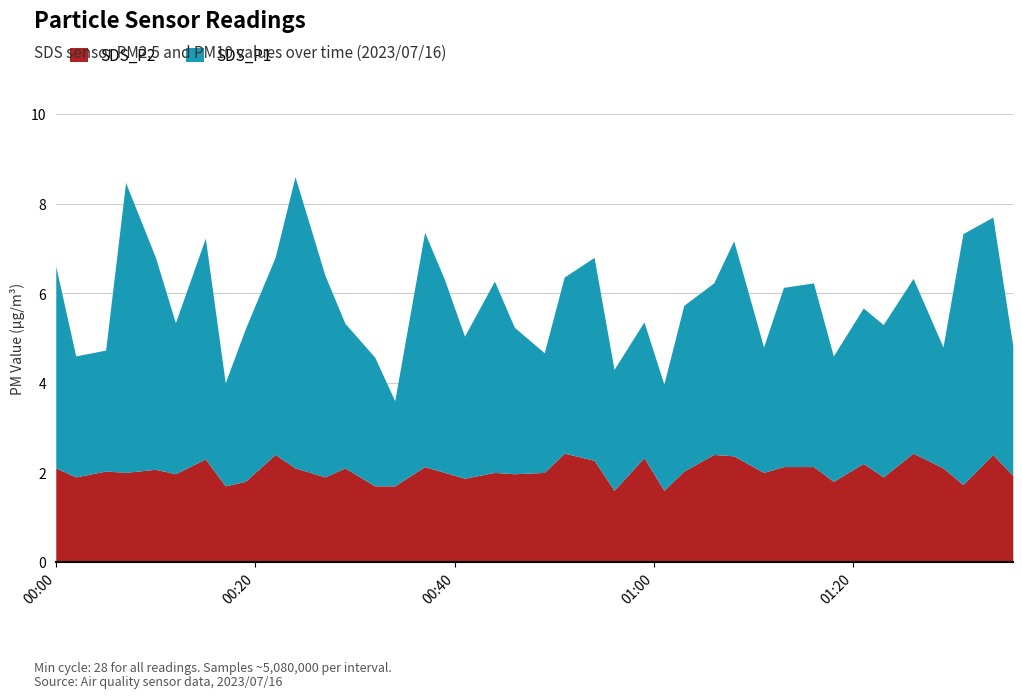

Rank the categories by SDS_P2 value from highest to lowest.

2023/07/16 00:51, 2023/07/16 01:26, 2023/07/16 00:22, 2023/07/16 01:06, 2023/07/16 01:34, 2023/07/16 01:08, 2023/07/16 00:59, 2023/07/16 00:15, 2023/07/16 00:54, 2023/07/16 01:21, 2023/07/16 00:37, 2023/07/16 01:13, 2023/07/16 01:16, 2023/07/16 00:00, 2023/07/16 00:24, 2023/07/16 00:29, 2023/07/16 01:29, 2023/07/16 00:10, 2023/07/16 00:05, 2023/07/16 01:03, 2023/07/16 00:07, 2023/07/16 00:39, 2023/07/16 00:44, 2023/07/16 00:49, 2023/07/16 01:11, 2023/07/16 00:12, 2023/07/16 00:46, 2023/07/16 01:36, 2023/07/16 00:02, 2023/07/16 00:27, 2023/07/16 01:23, 2023/07/16 00:41, 2023/07/16 00:19, 2023/07/16 01:18, 2023/07/16 01:31, 2023/07/16 00:17, 2023/07/16 00:32, 2023/07/16 00:34, 2023/07/16 00:56, 2023/07/16 01:01